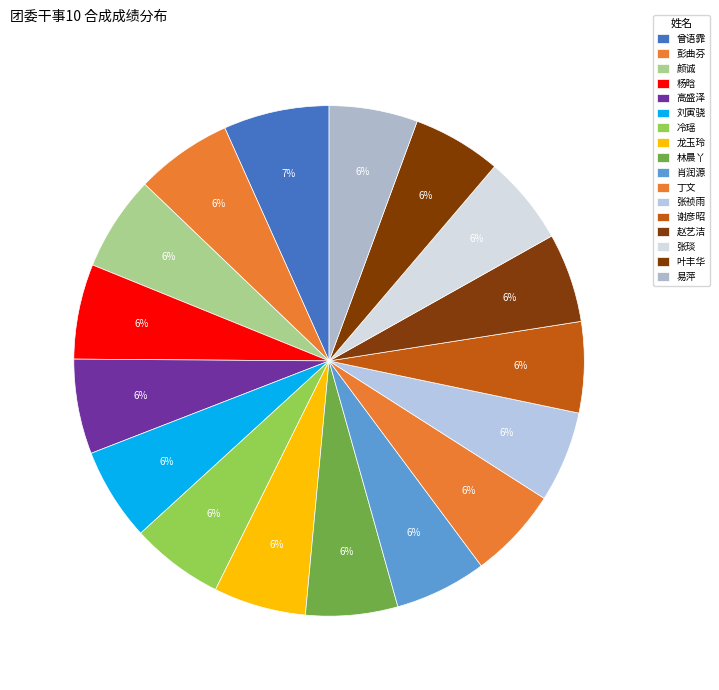

How many segments does this pie chart have?

17